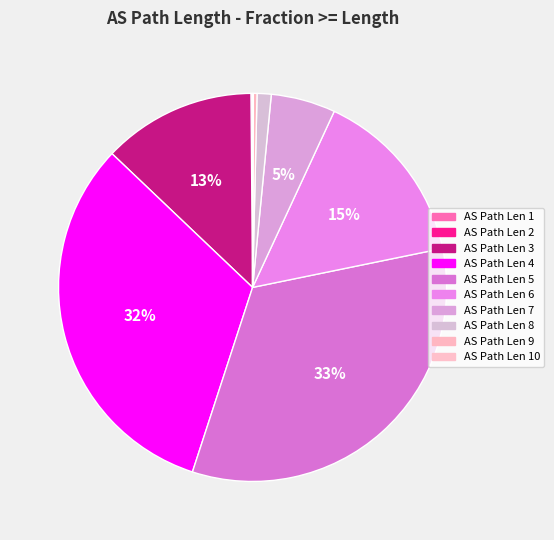

How many segments does this pie chart have?

10